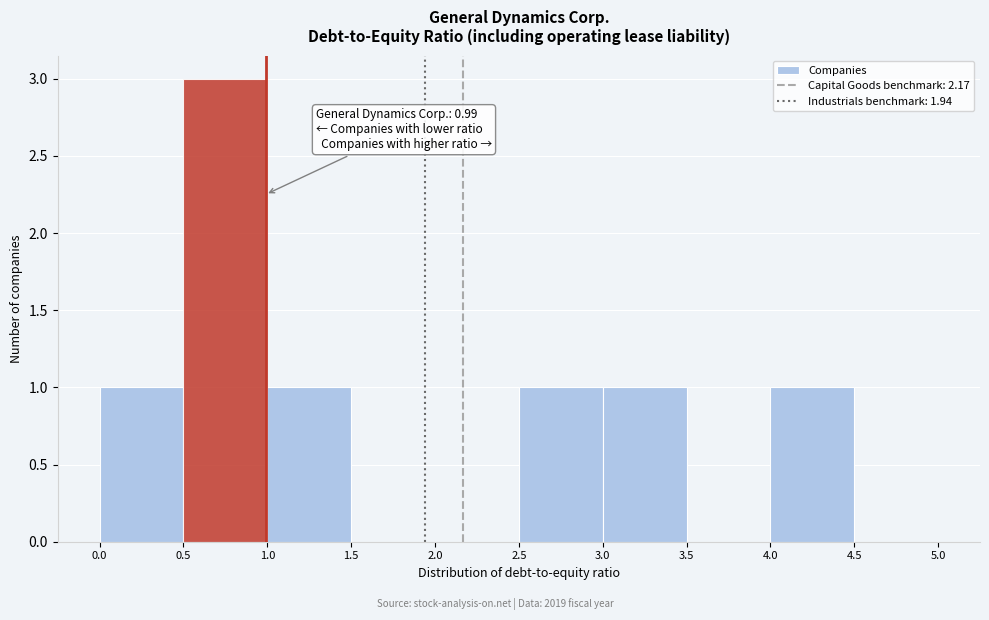

Which range on the x-axis has the tallest bar?

0.5 to 1.0